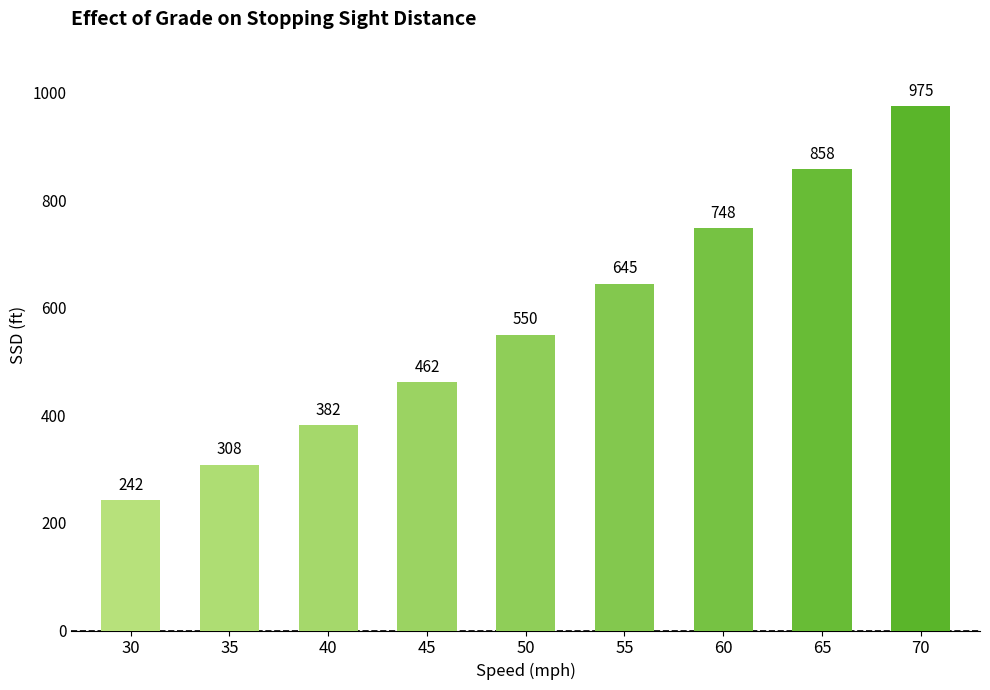

Count the number of categories in the chart.

9